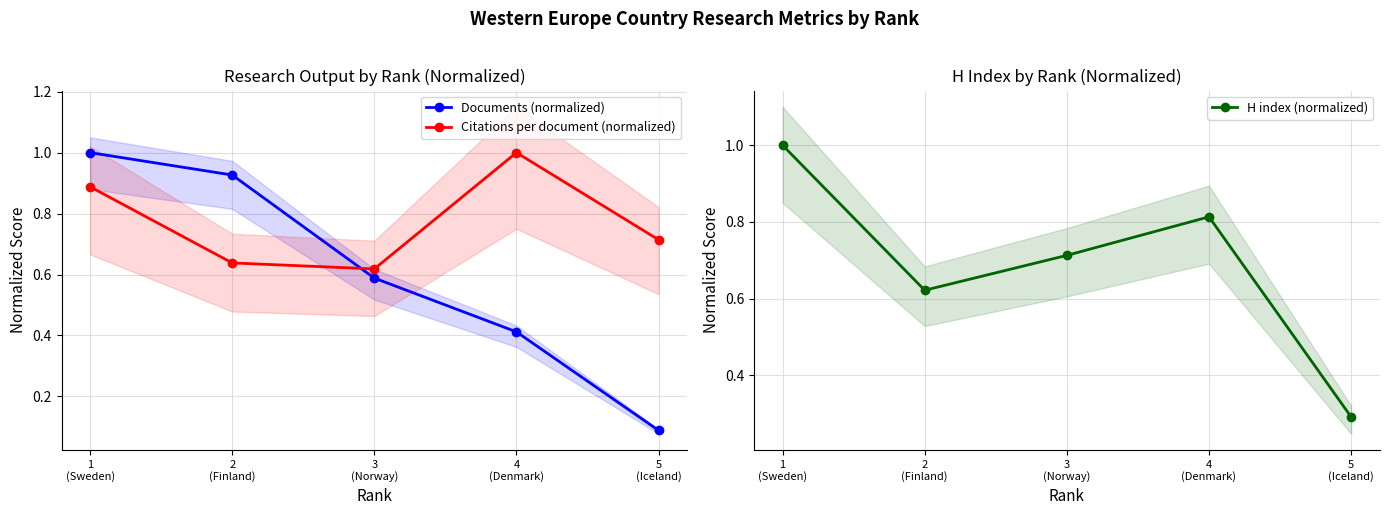

What is the lowest value of the H index (normalized) series?

0.3